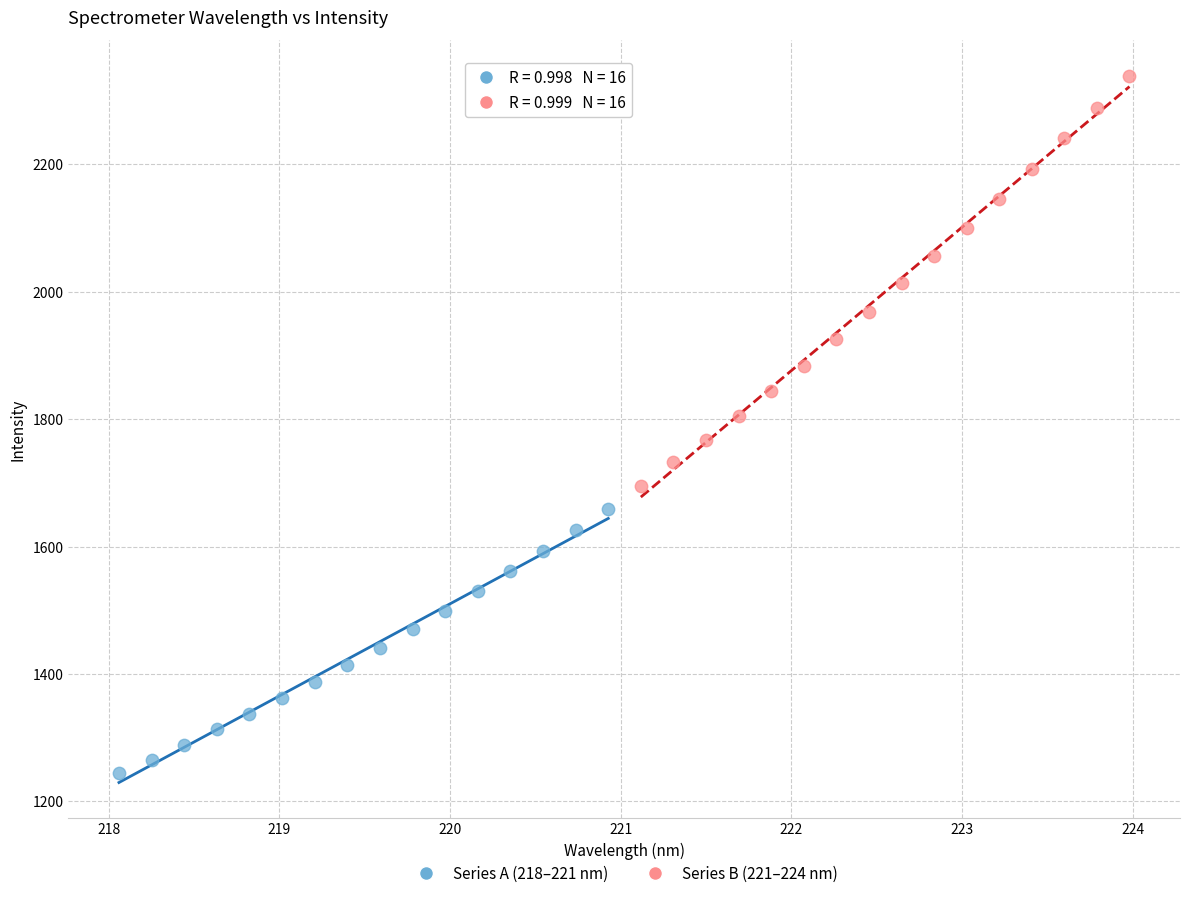

Which series has the largest Y range (max minus min)?

Series B (221–224 nm)